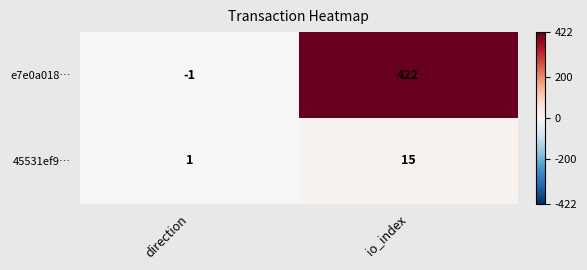

Count the number of categories in the chart.

2